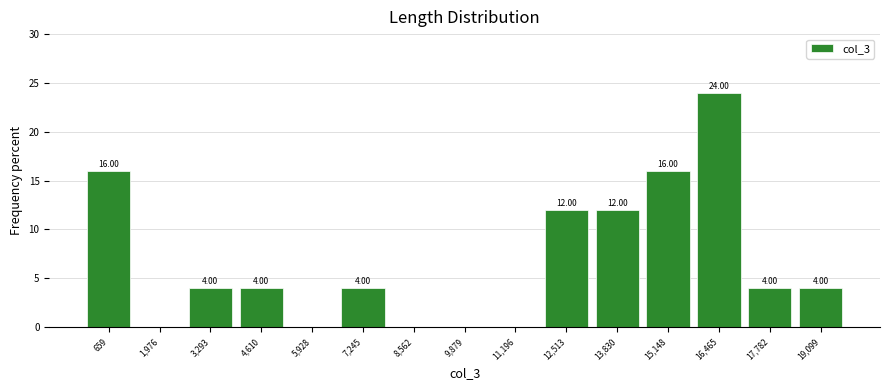

Over which range of the x-axis is the bar tallest?

15800 to 17200